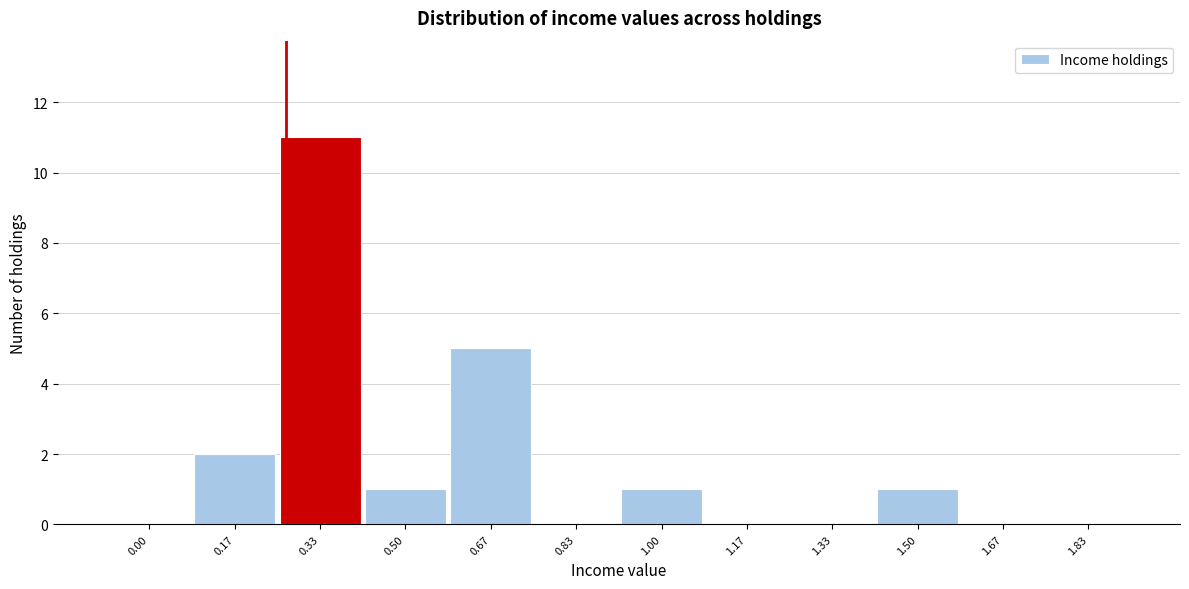

Reading left to right, what are all the values shown in this chart?

0.00=0	0.17=2	0.33=11	0.50=1	0.67=5	0.83=0	1.00=1	1.17=0	1.33=0	1.50=1	1.67=0	1.83=0